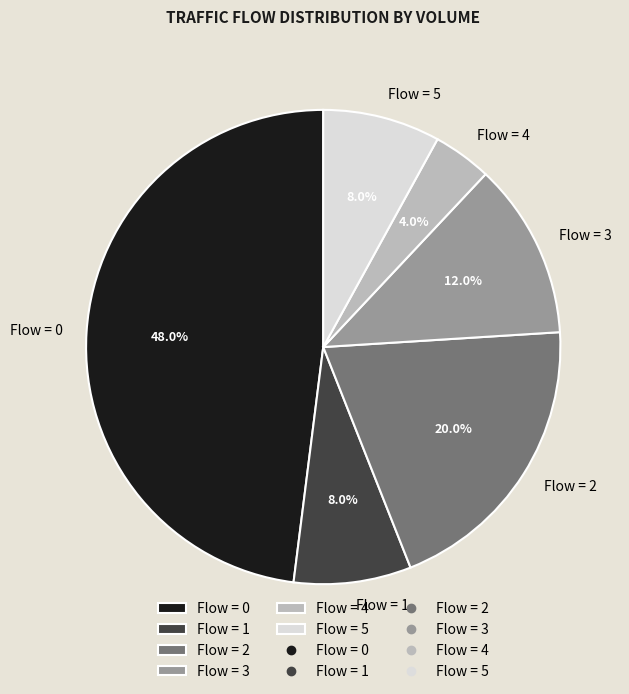

To the nearest percent, what is the average slice percentage?

17%